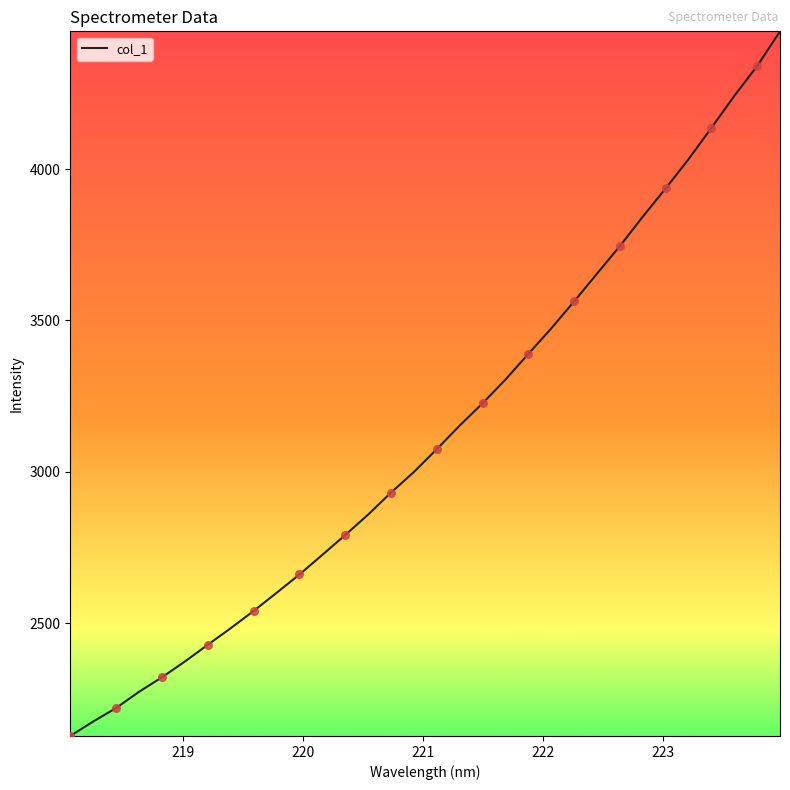

What is the difference between the maximum and minimum values?

2328.0